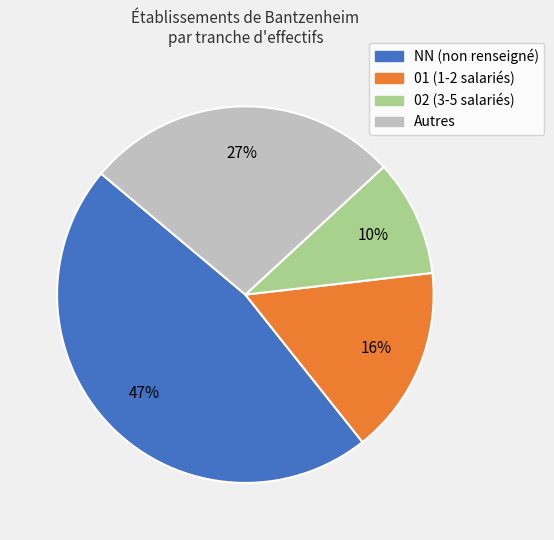

Does any single category account for the majority?

No